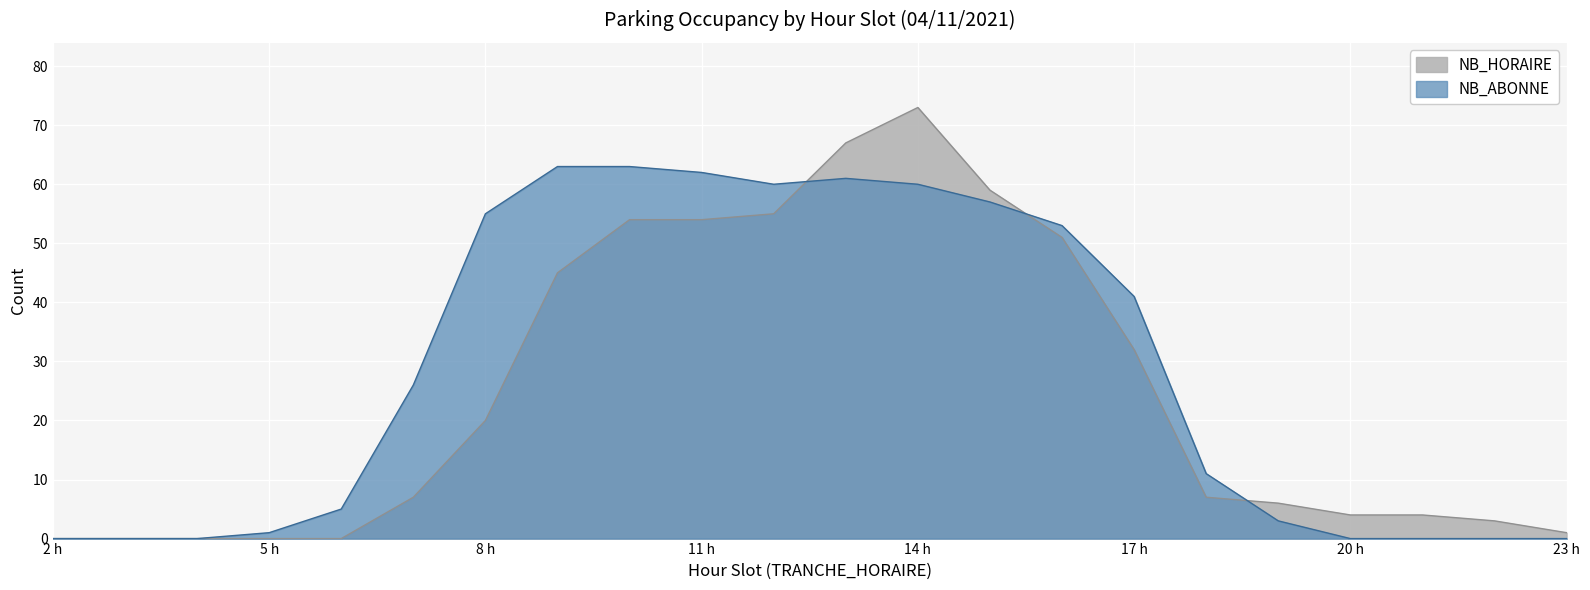

Where is the first local minimum?

12